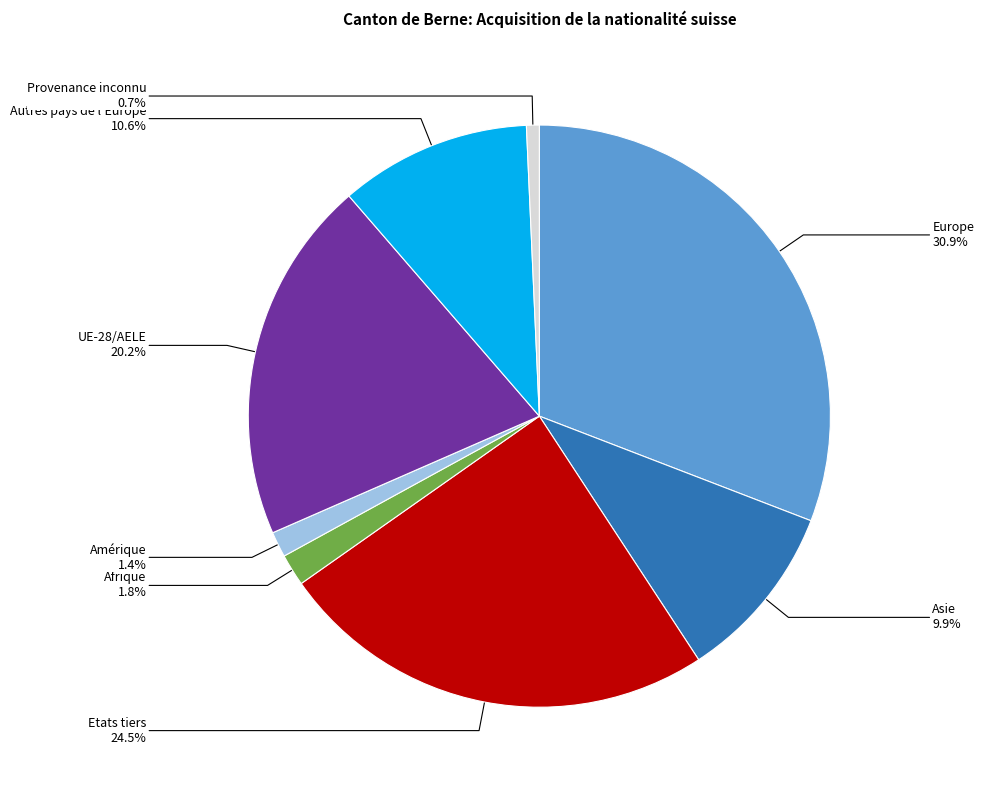

Is the sum of Asie and Europe greater than half?

No